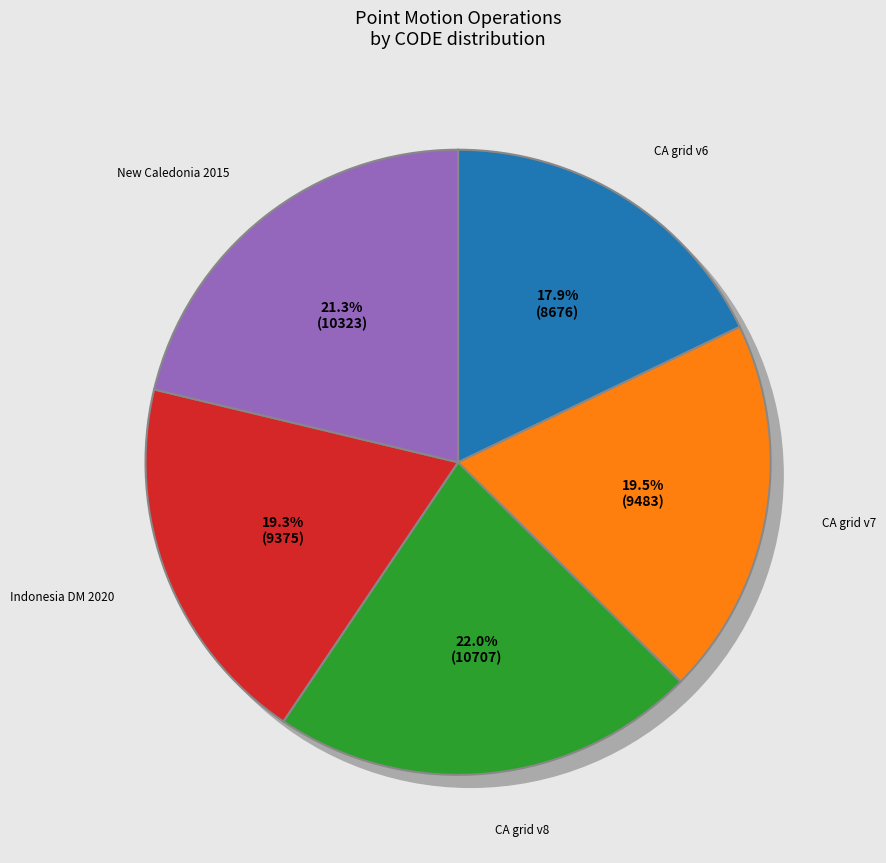

Is it true that Canada velocity grid v8 is 22% of the pie?

True